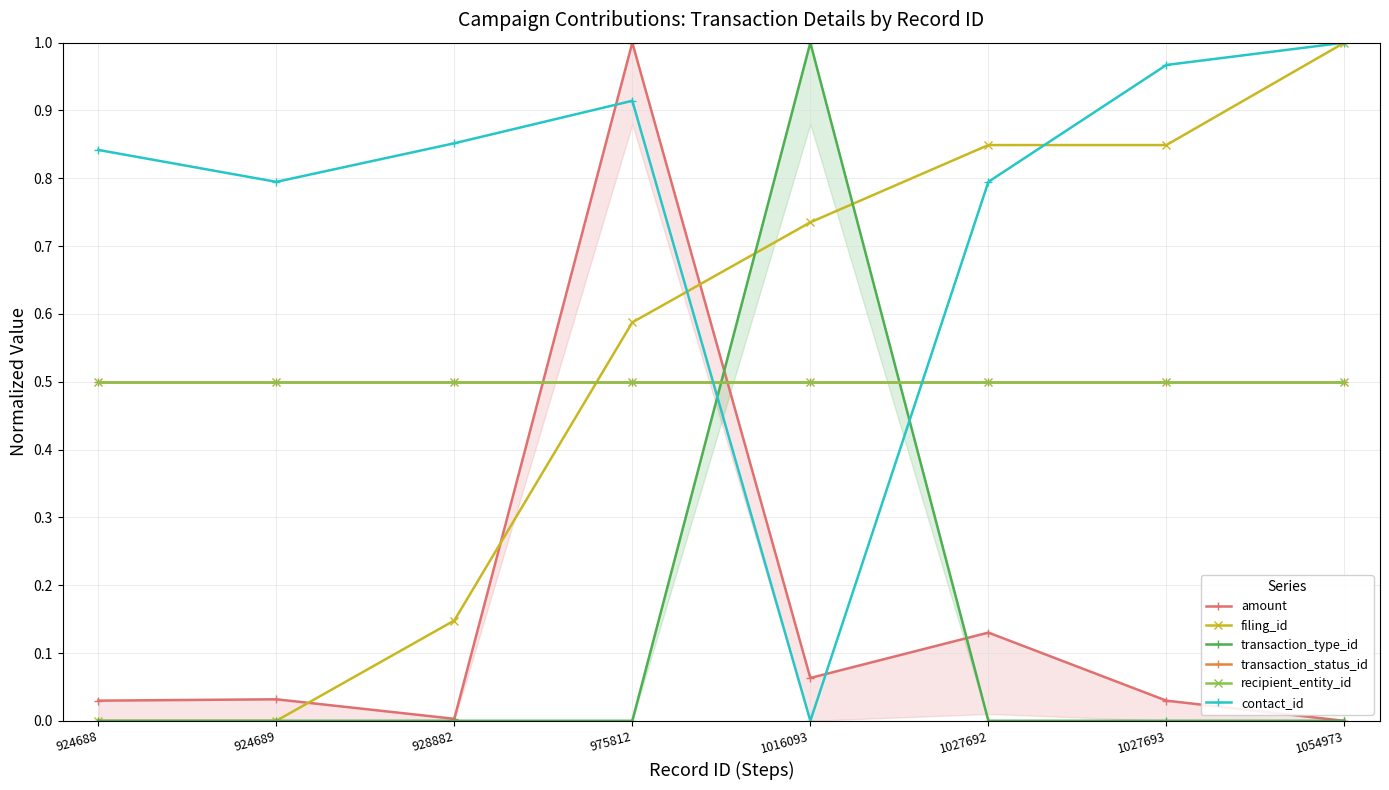

What is the sum of all amount values?

1.3